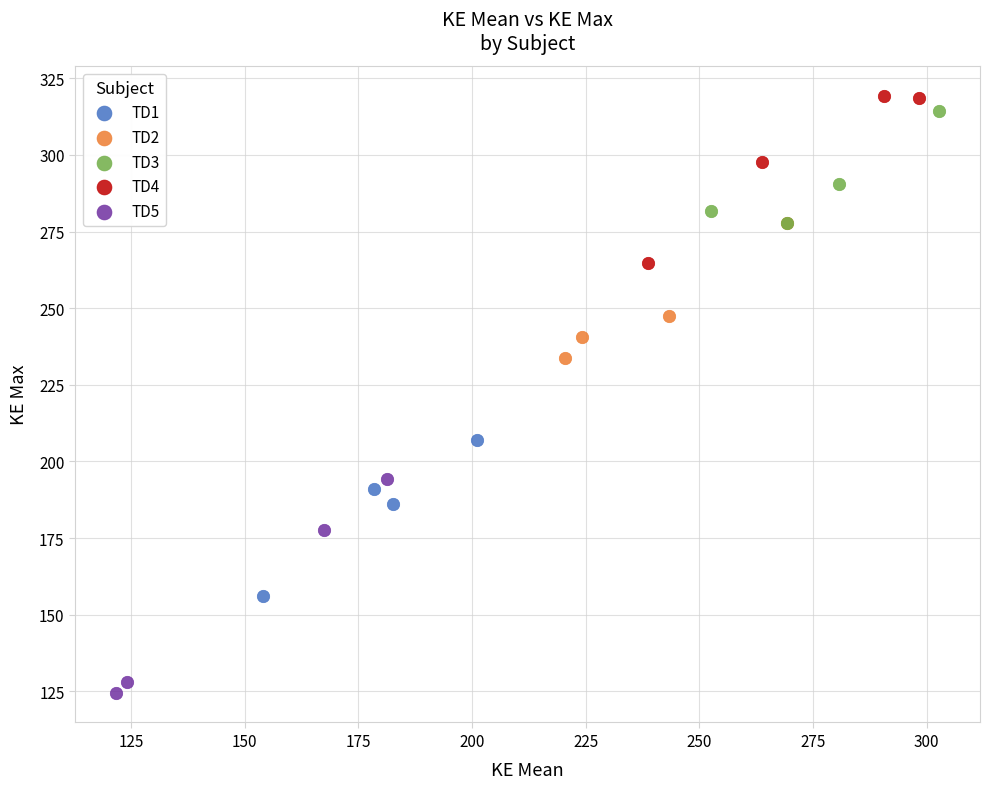

Which series contains the lowest Y value?

TD5